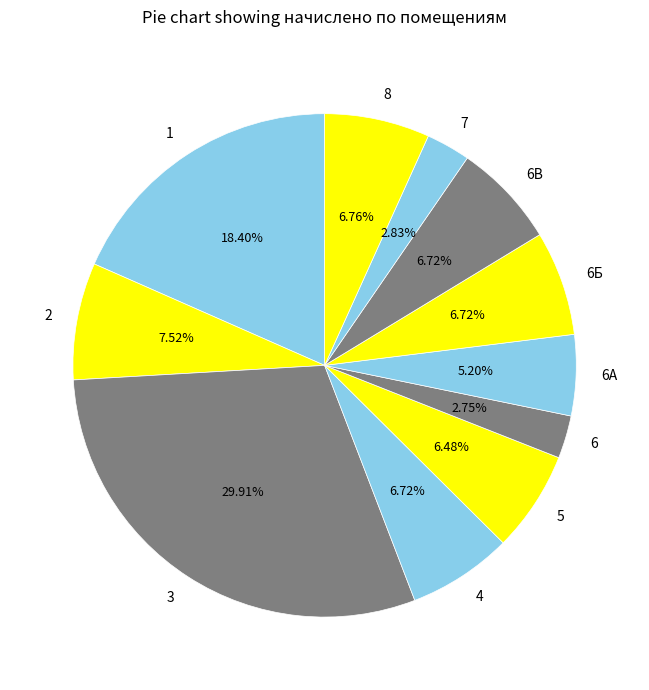

Approximately how many times larger is the value at 3 compared to 8?

4.4